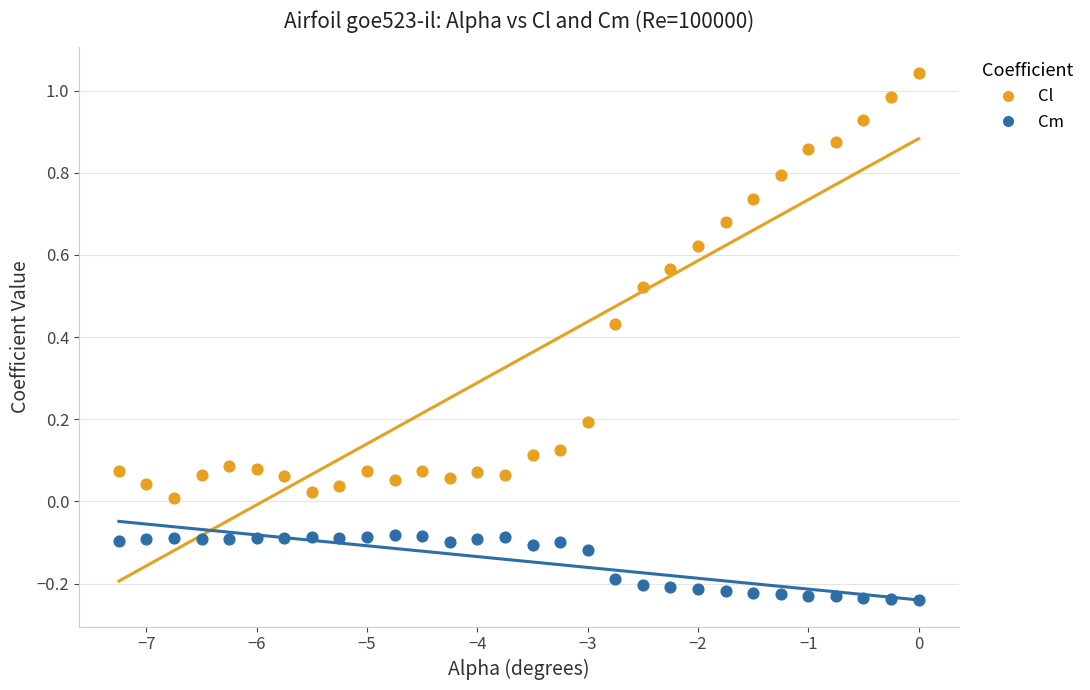

Across all data points, what is the range of X values (max minus min)?

7.2